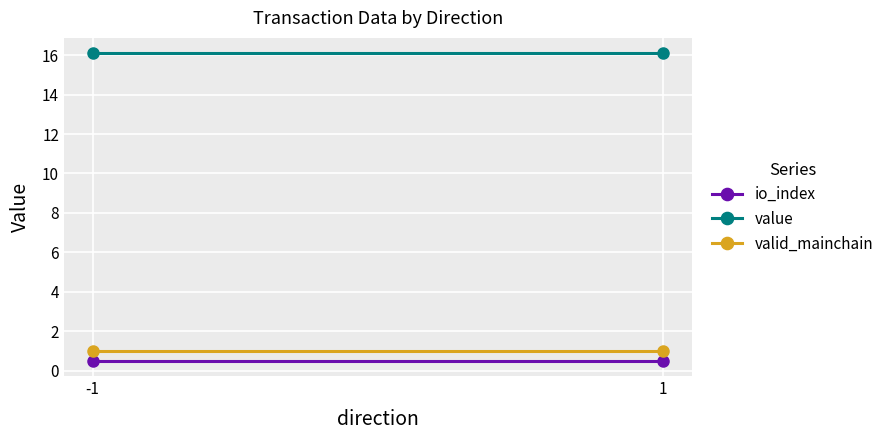

Which label corresponds to the largest value in the chart?

-1